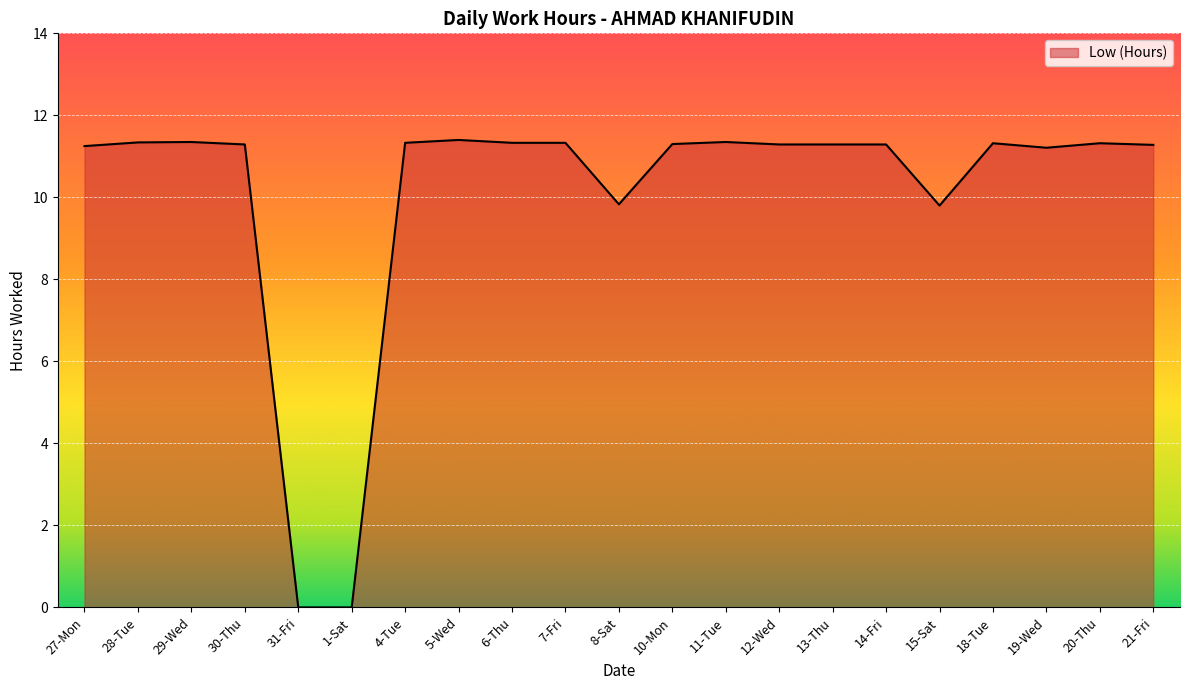

The chart shows a value of 0.0 at 31-Fri. True or false?

True